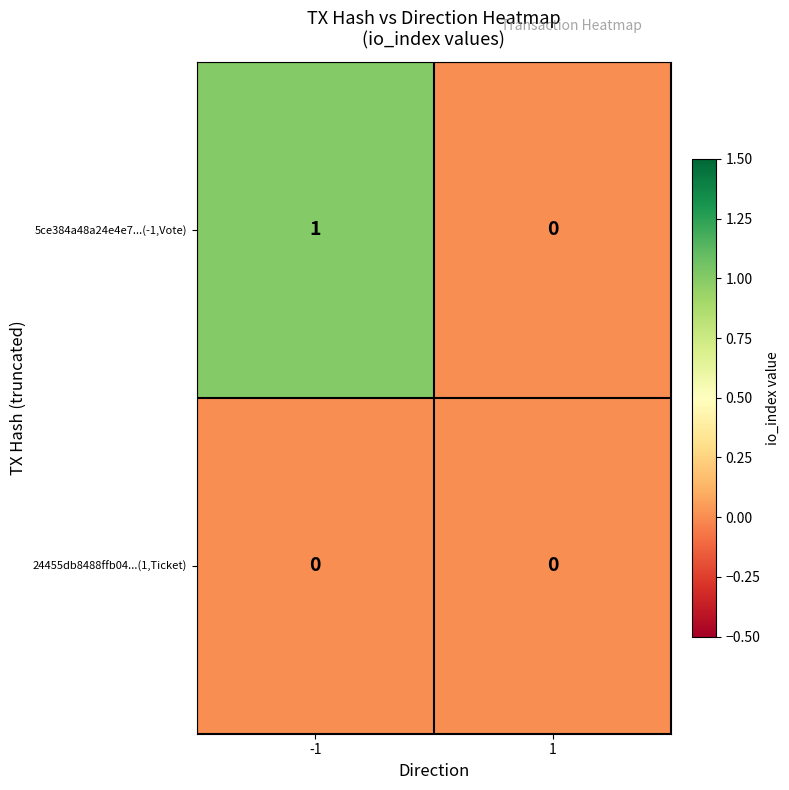

Reading left to right, transcribe all the data shown in this chart.

5ce384a48a24e4e7...(-1,Vote): 1	0
24455db8488ffb04...(1,Ticket): 0	0